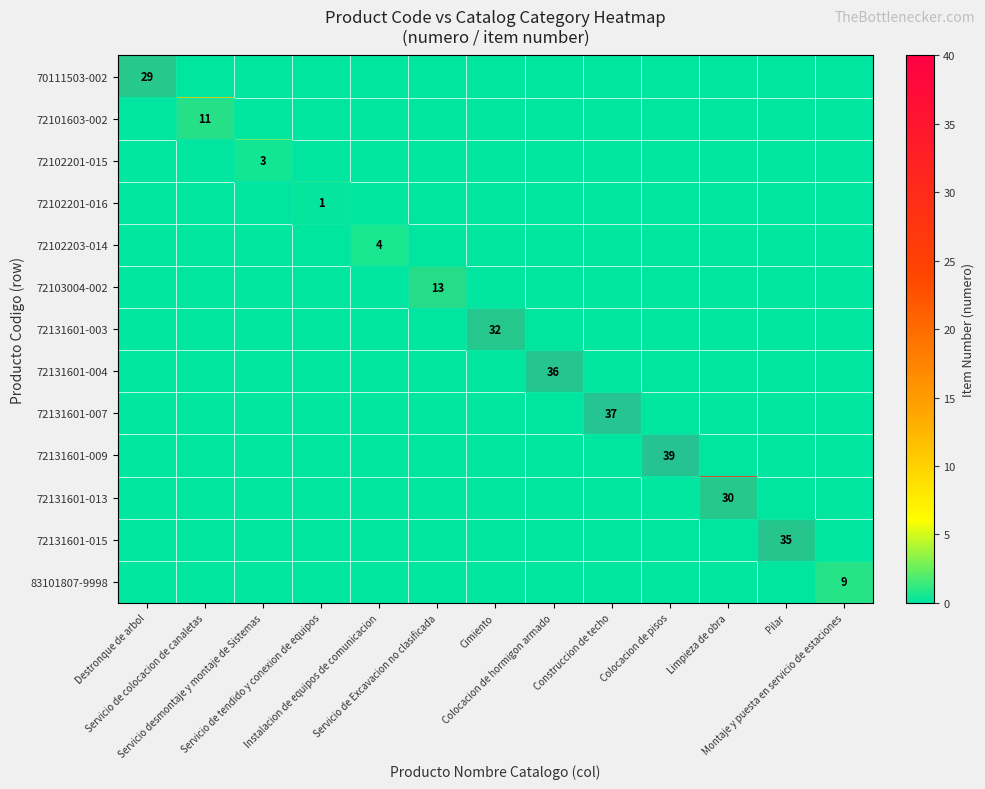

The value of 72131601-003 at Servicio de tendido y conexion de equipos is 0. True or false?

True